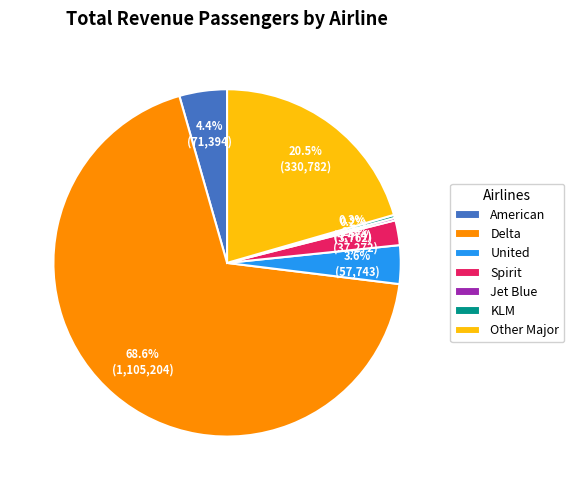

Is the sum of Spirit and United greater than half?

No